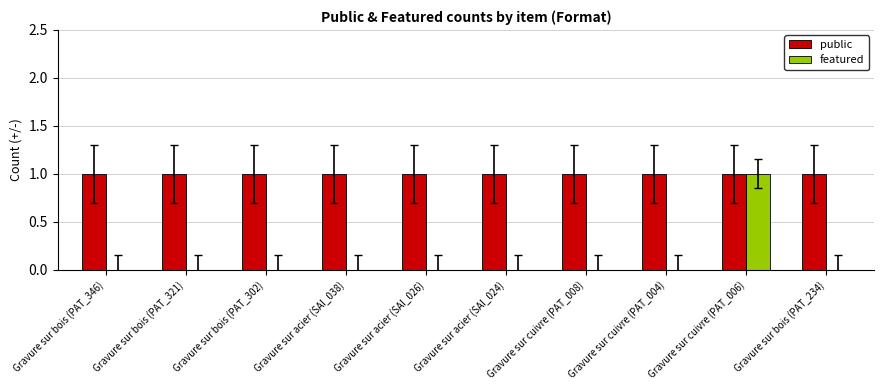

True or false: featured has a value of 0 at Gravure sur cuivre (PAT_004).

True